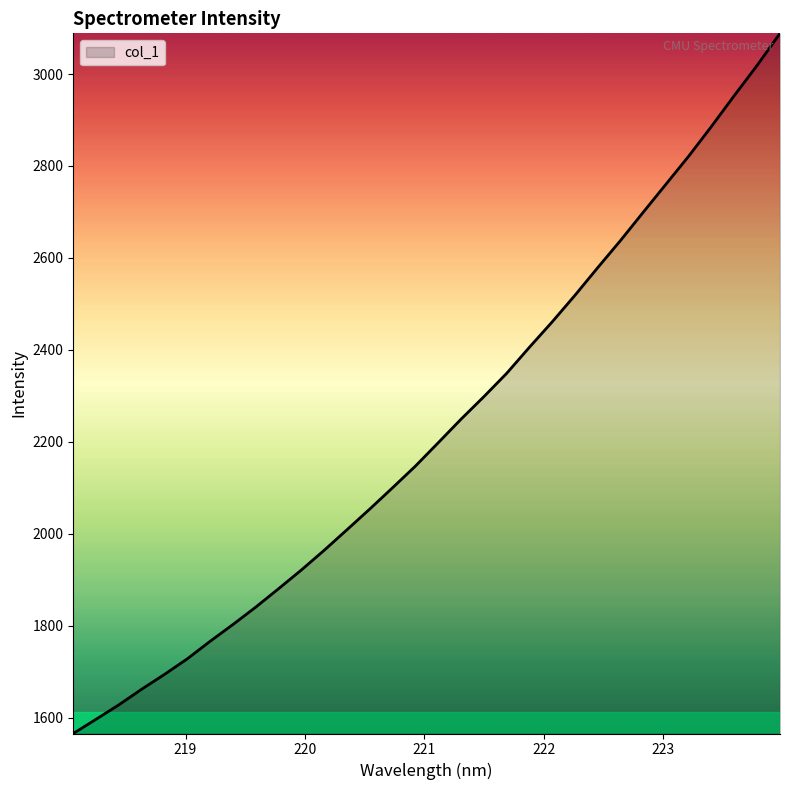

What is the difference between the maximum and minimum values?

1523.1